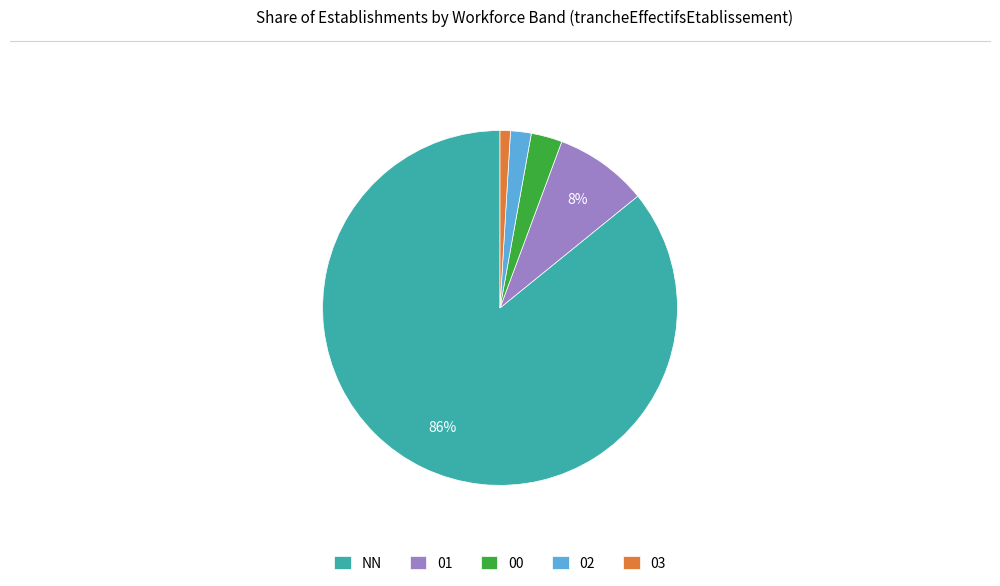

To the nearest percent, what portion does 03 represent?

1%